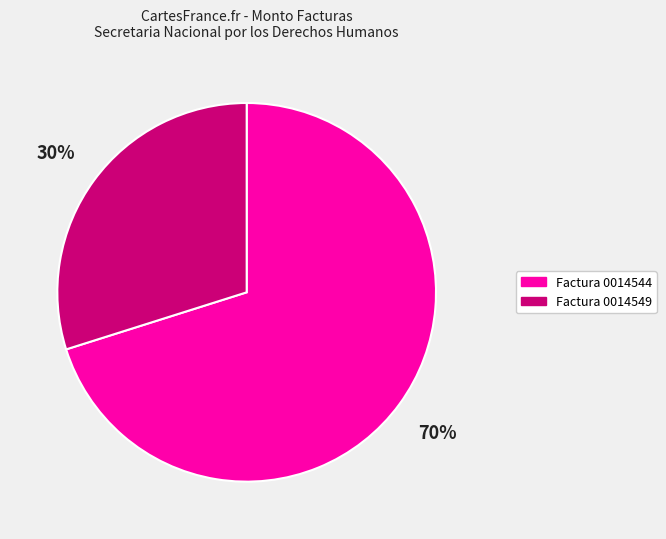

Is there any slice that represents more than half of the pie?

Yes